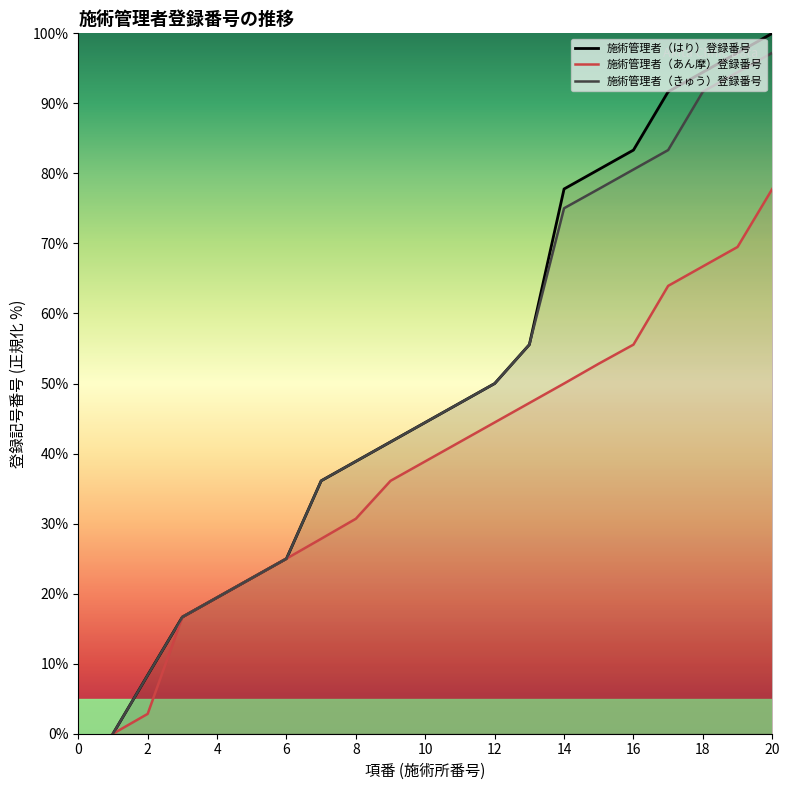

What is the sum of the 施術管理者（あん摩）登録番号 values at 18 and 6?

91.7